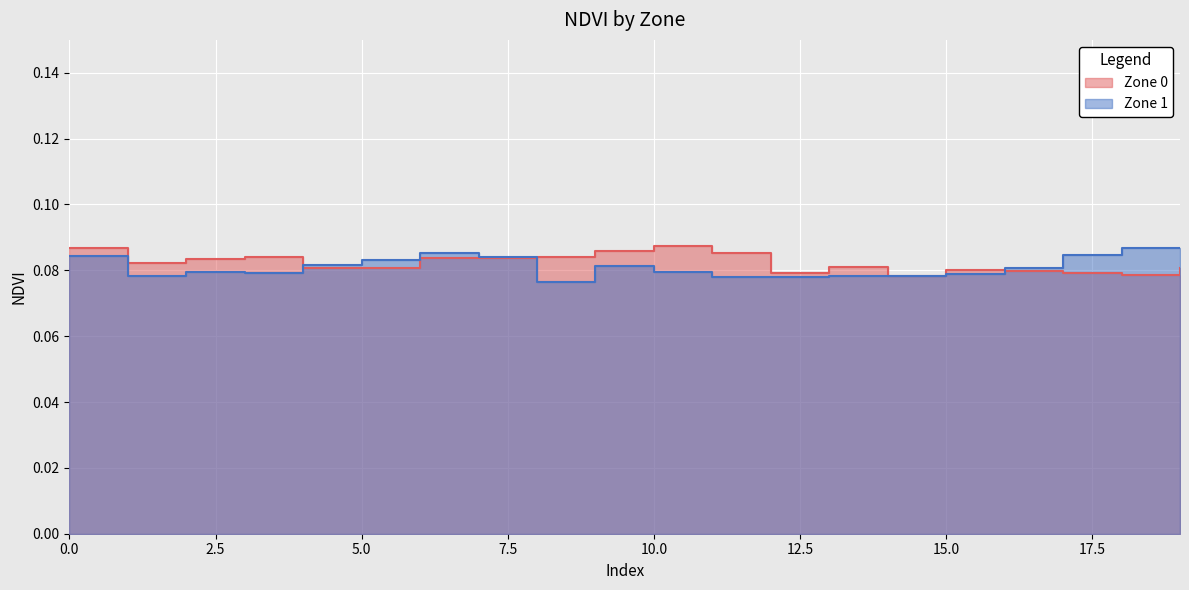

At how many categories does at least one series exceed 0?

20